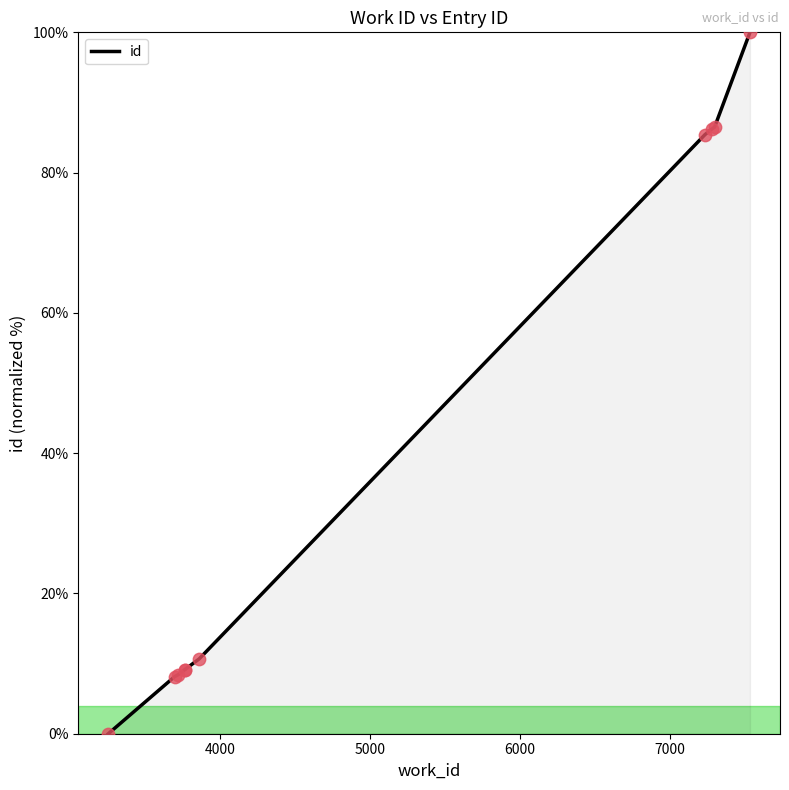

What is the change in value from 3258 to 3720?

+8.4